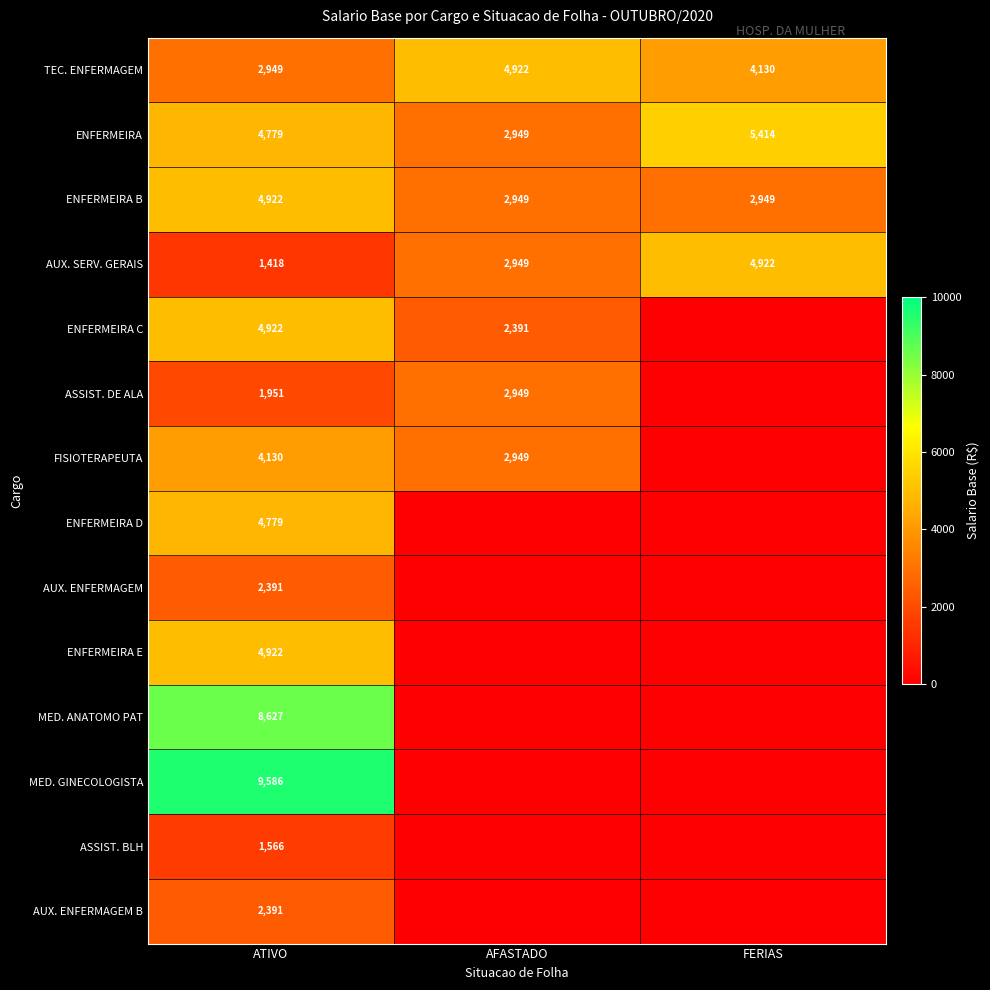

Which category has the highest value across all series?

ATIVO